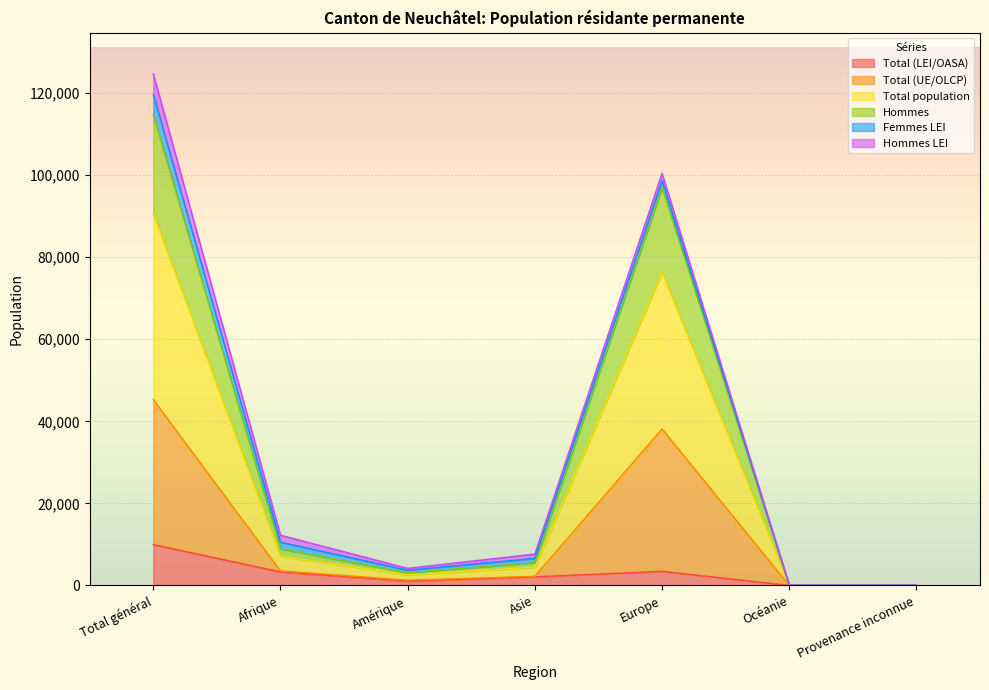

What is the label of the 7th point from the right?

Total général